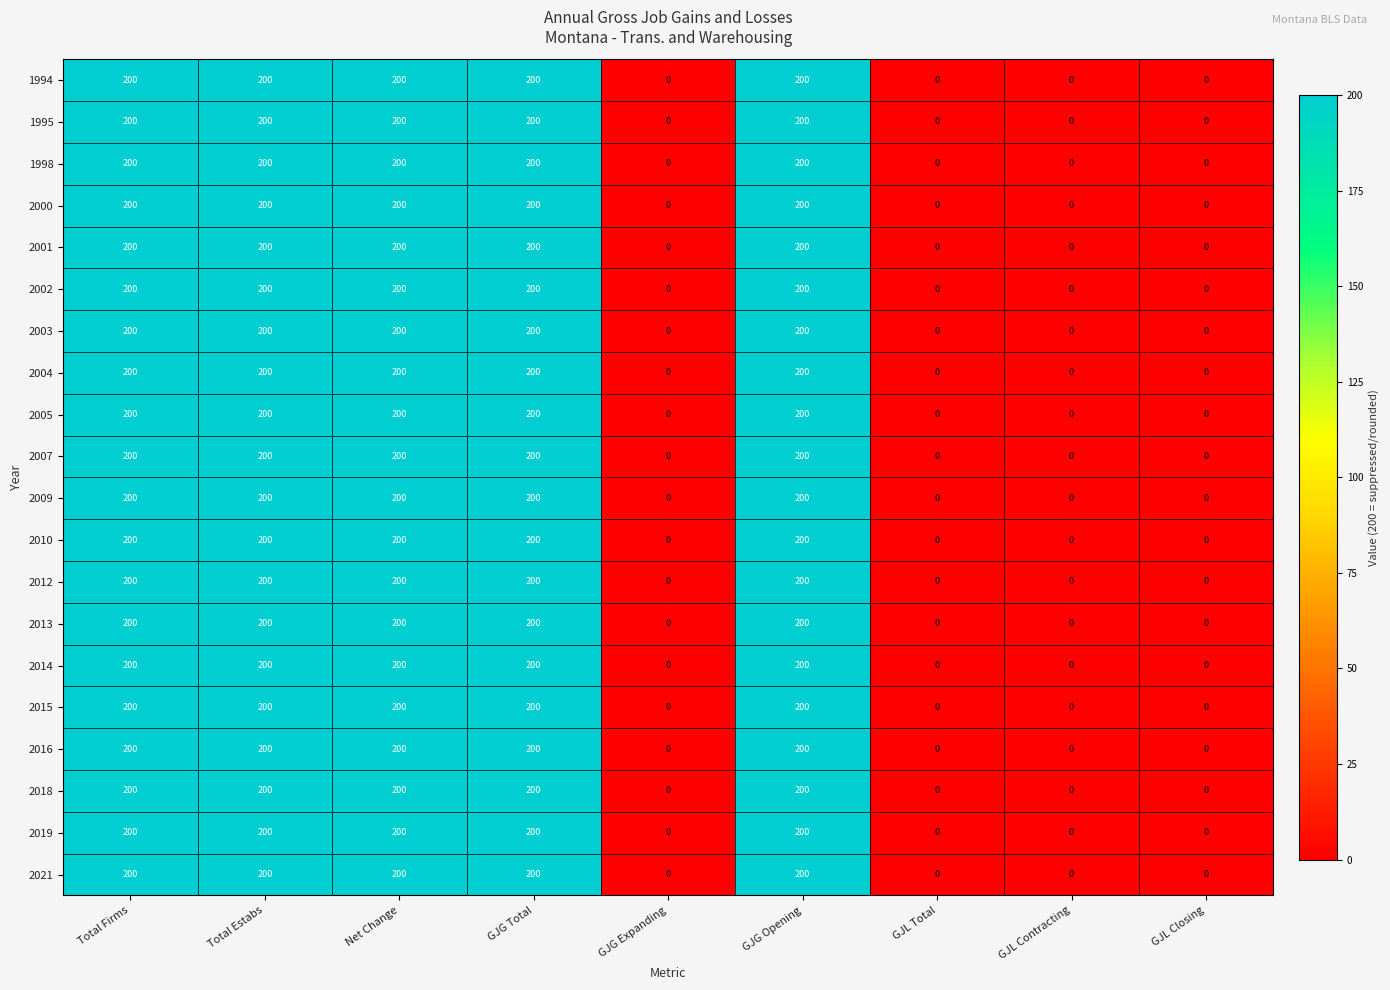

The 2003 series shows 200 at Net Change. True or false?

True